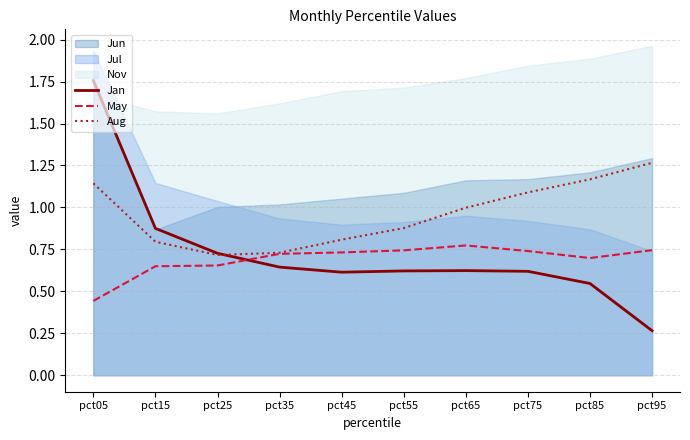

True or false: Jan and May intersect in this chart.

True